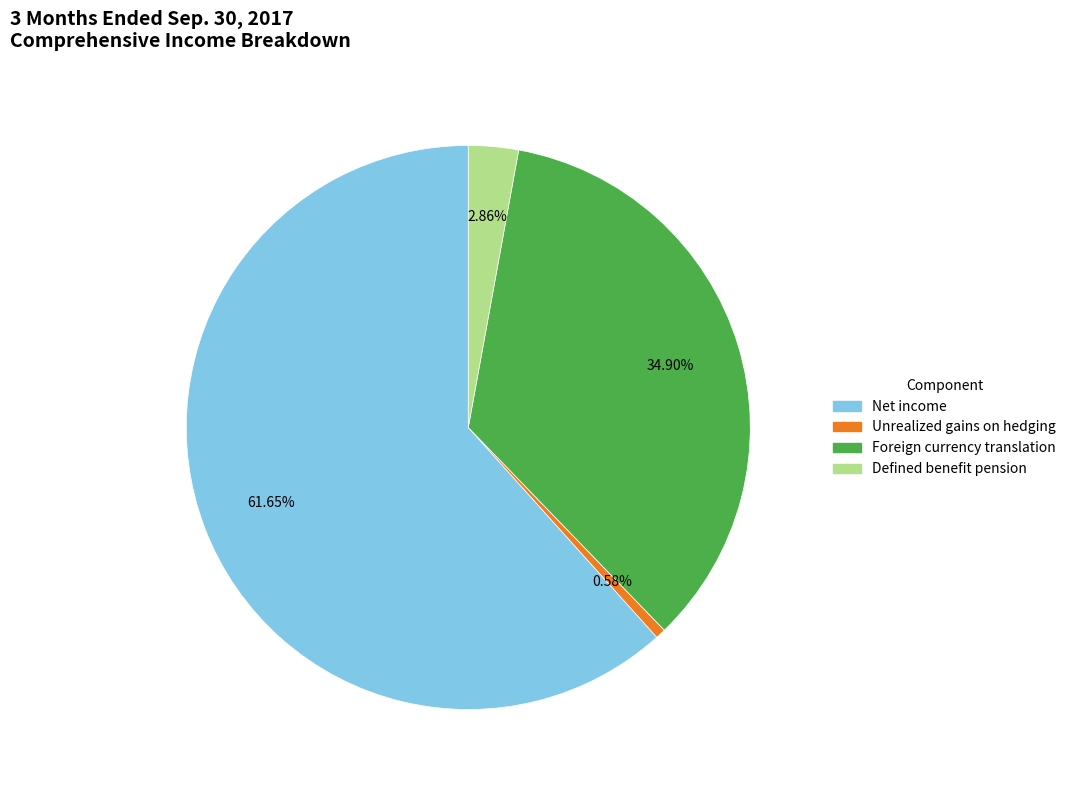

To the nearest percent, what is the difference between the largest and smallest slice percentages?

61%